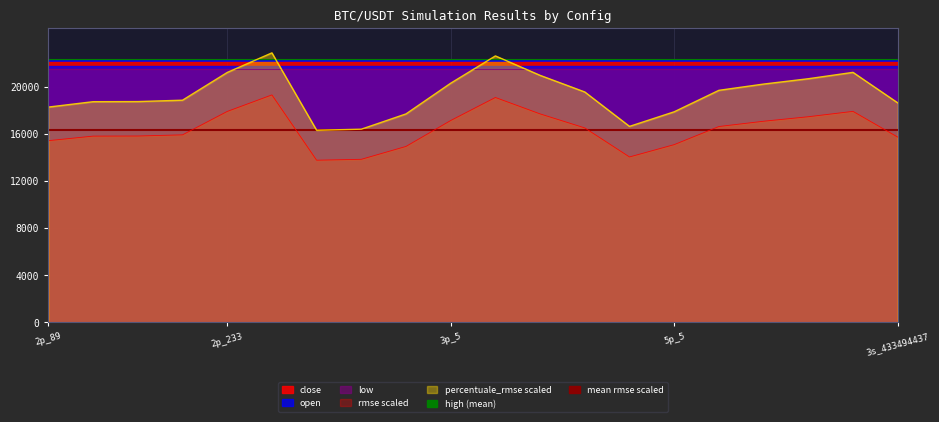

Which has a higher value, 2p_233 or 2p_89?

2p_233